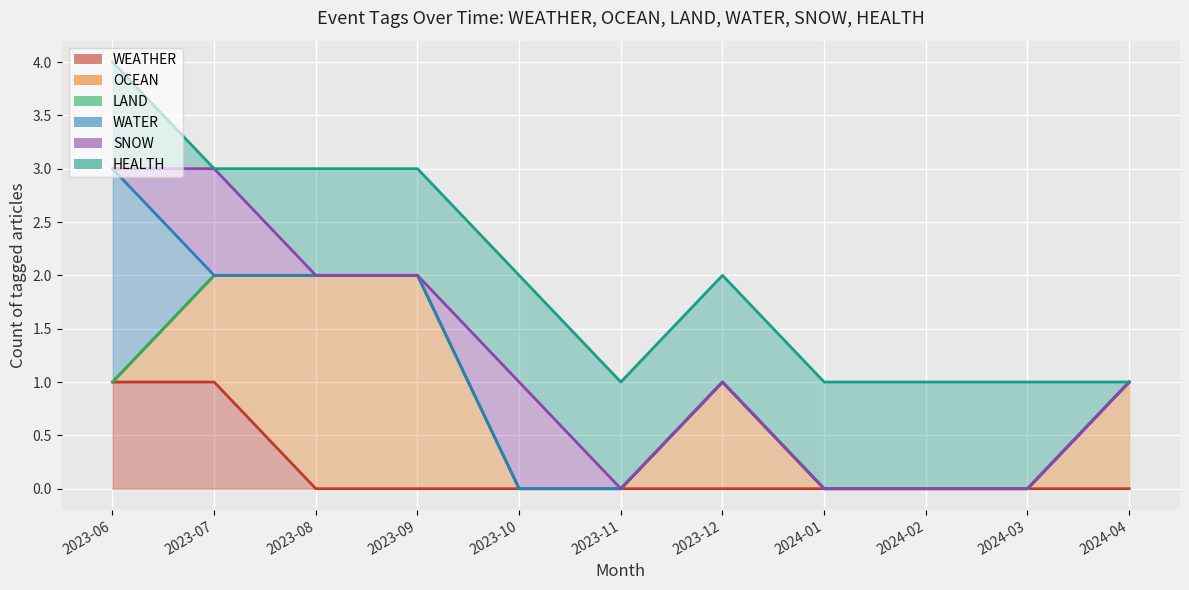

True or false: WEATHER has more than 0 points higher than both neighbors.

False